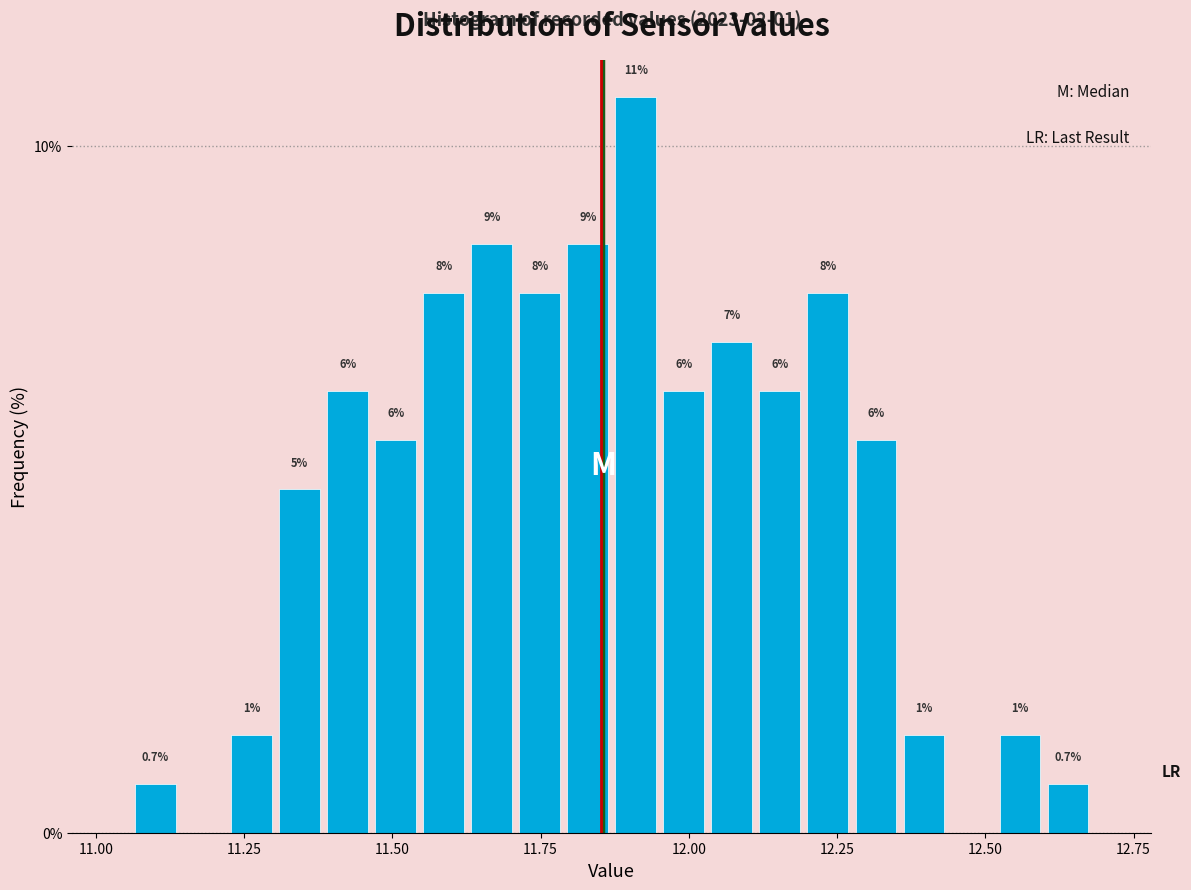

Around what value on the x-axis is the tallest bar? Give the approximate position of its centre, as read against the axis.

11.90